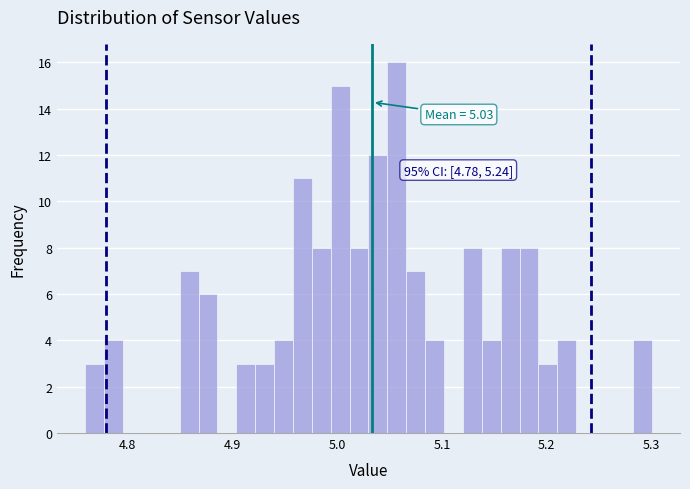

Around what value on the x-axis is the tallest bar? Give the approximate position of its centre, as read against the axis.

5.06